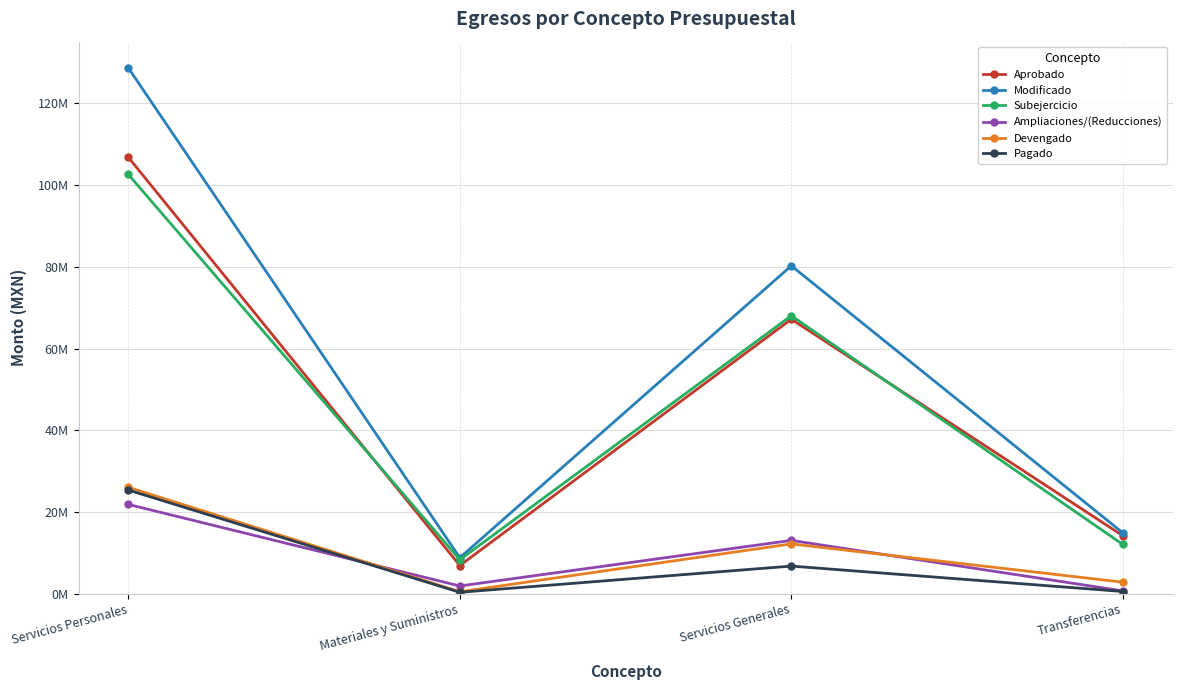

At how many categories does at least one series exceed 62321426?

2